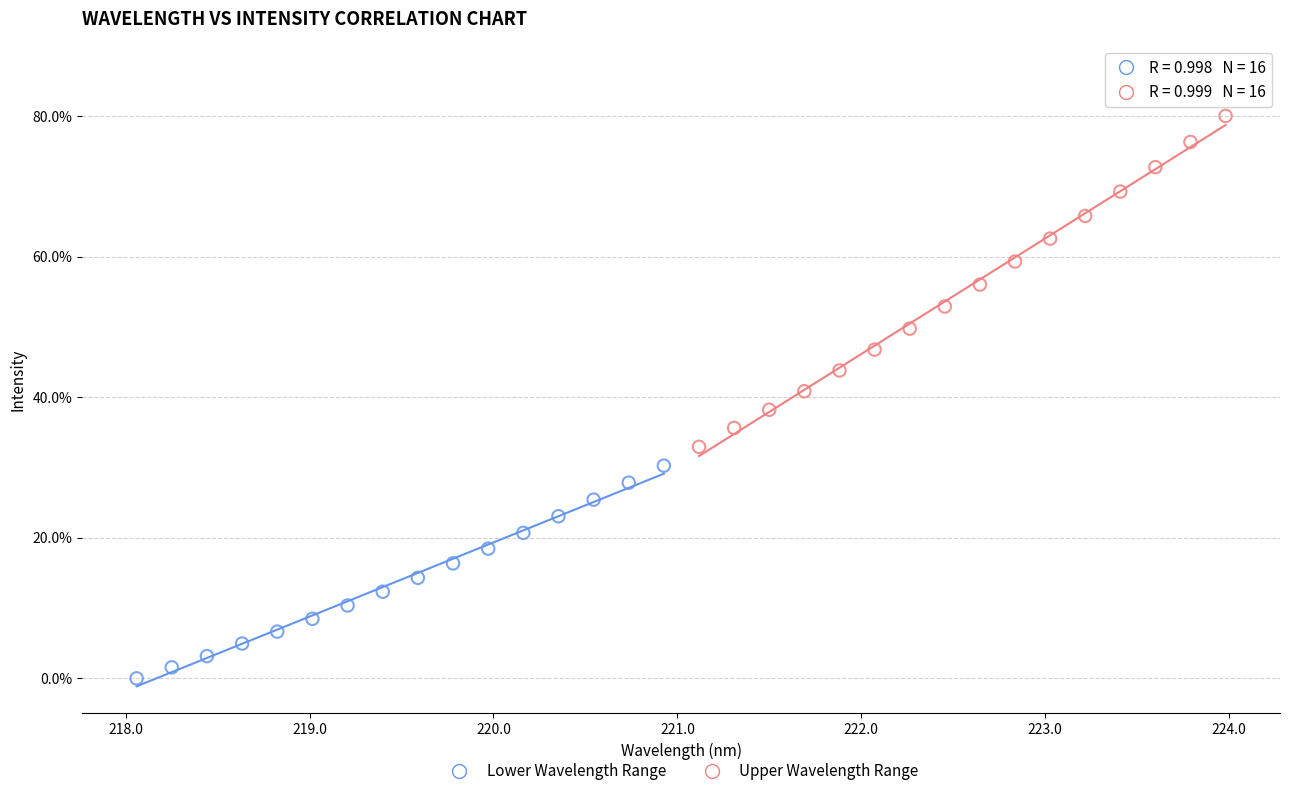

Which series has the widest spread of Y values?

Upper Wavelength Range